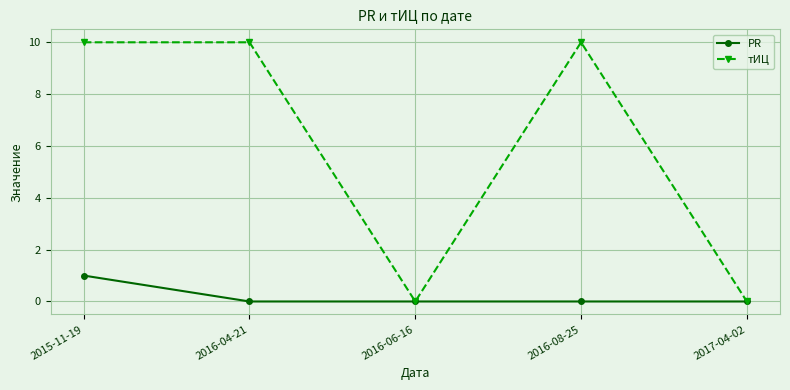

Is this an area chart (filled region under the line)?

No